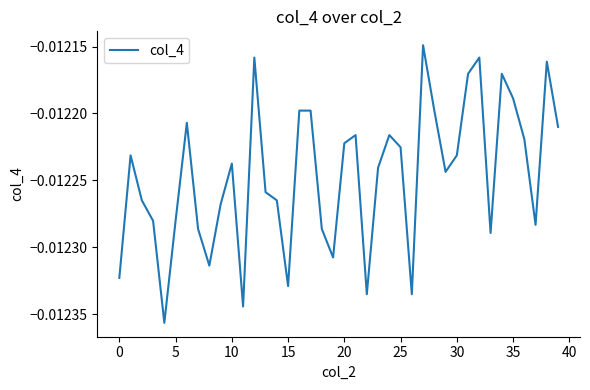

What is the sum of all values?

-0.5